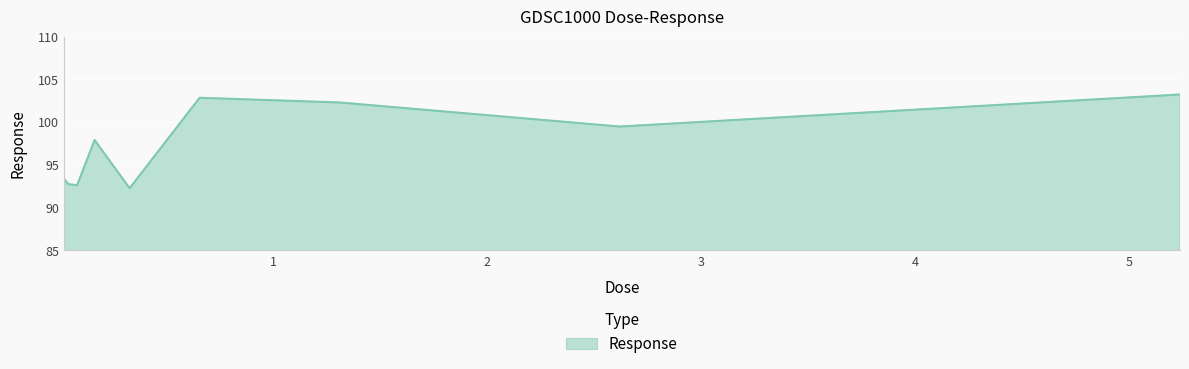

How many lines are shown in the chart?

1